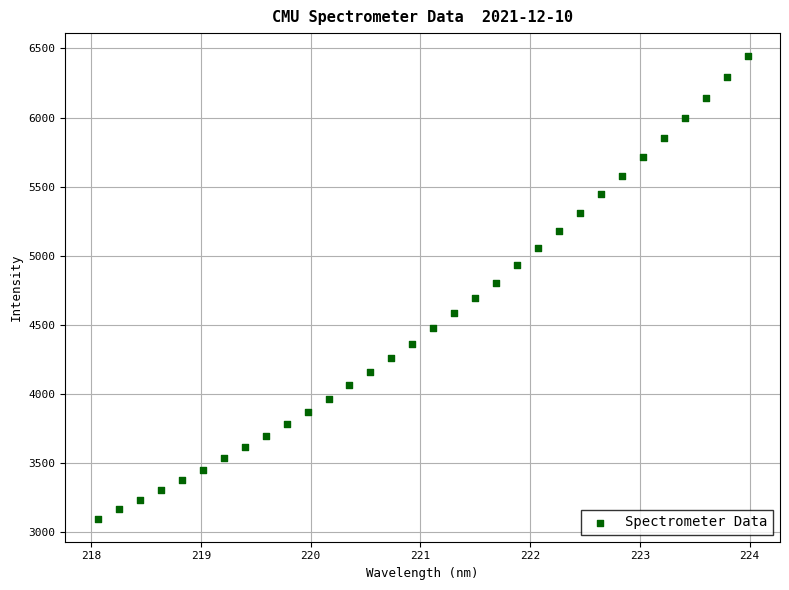

What is the range of X values (max minus min)?

5.9